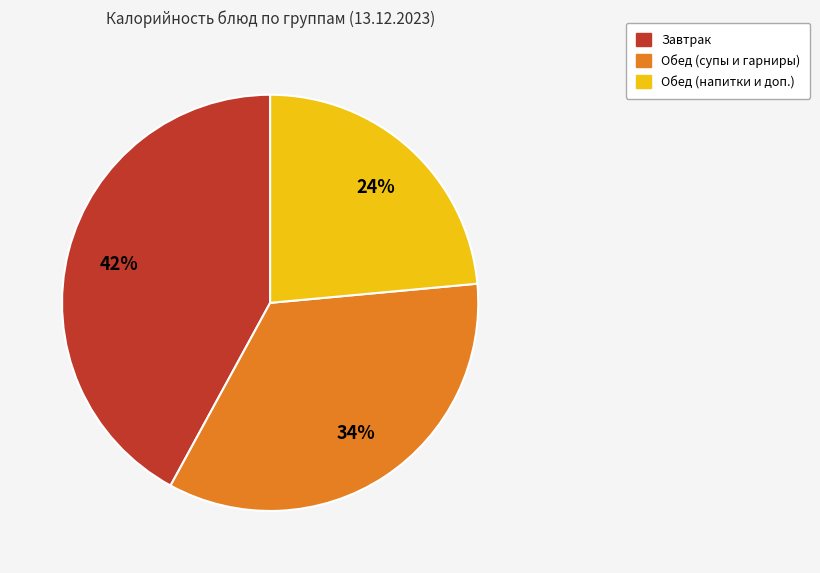

To the nearest percent, what is the average slice percentage?

33%